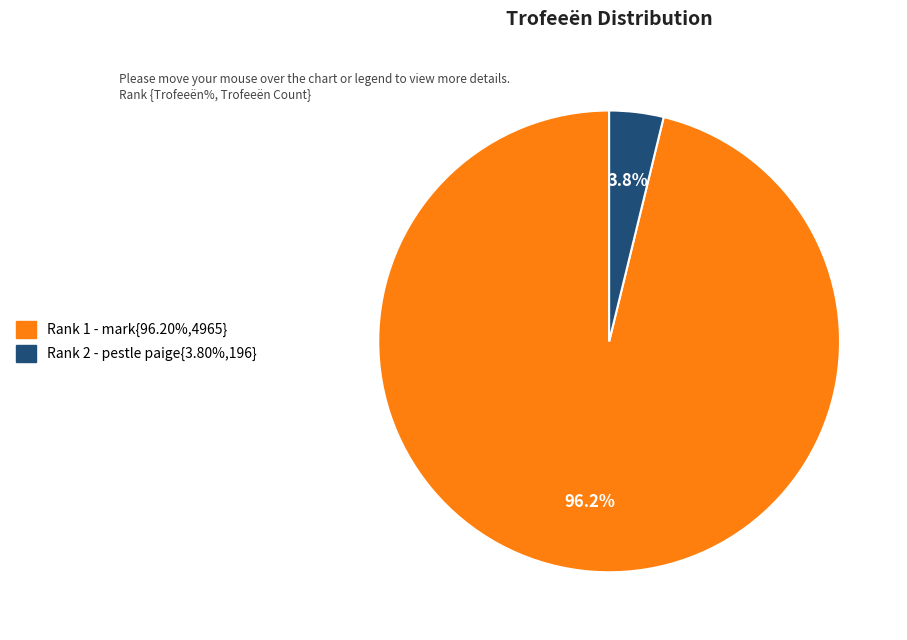

Does any single category account for the majority?

Yes